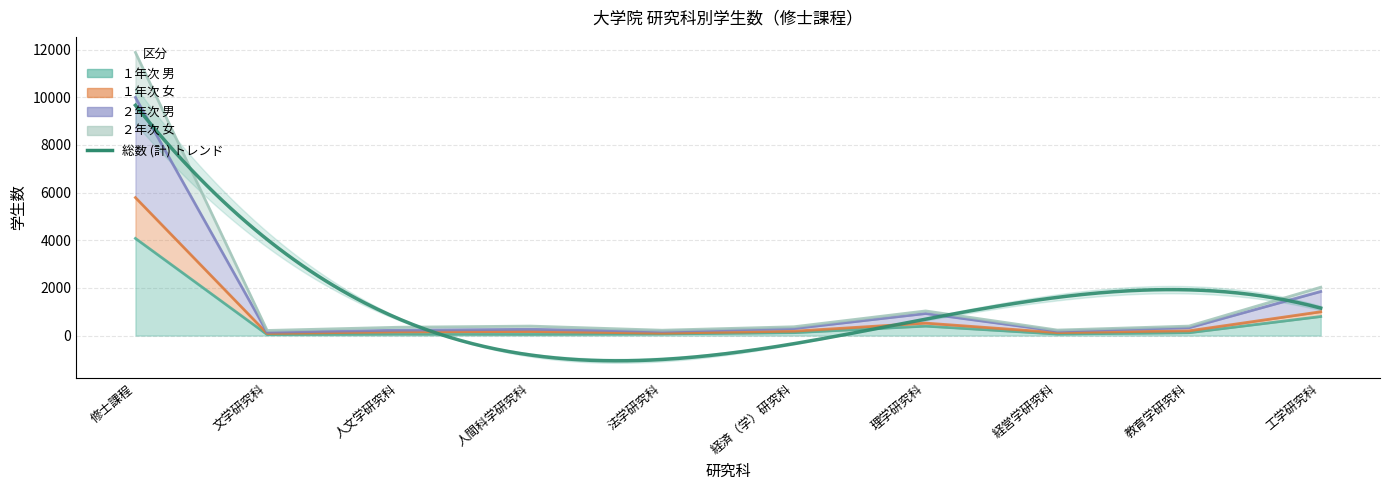

Which has a higher value, 理学研究科 or 修士課程?

修士課程